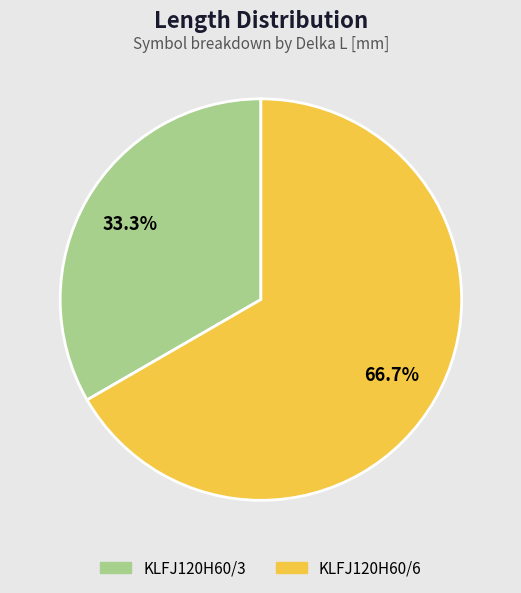

How many slices are in this pie chart?

2